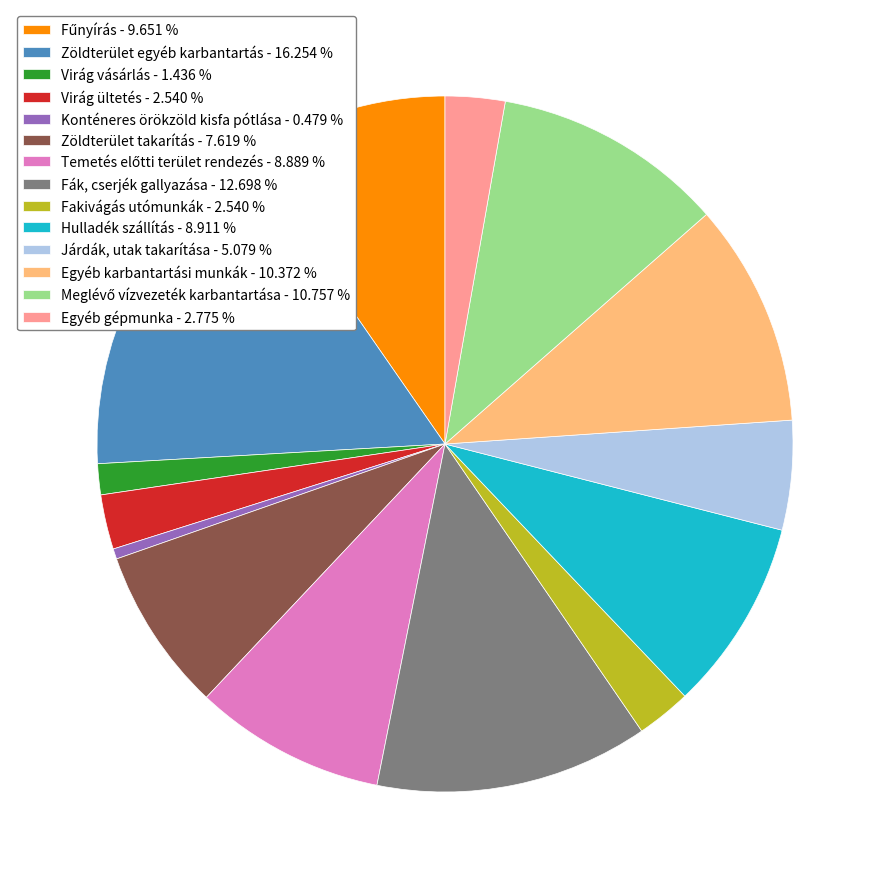

Which has a higher value, Virág ültetés or Hulladék szállítás?

Hulladék szállítás